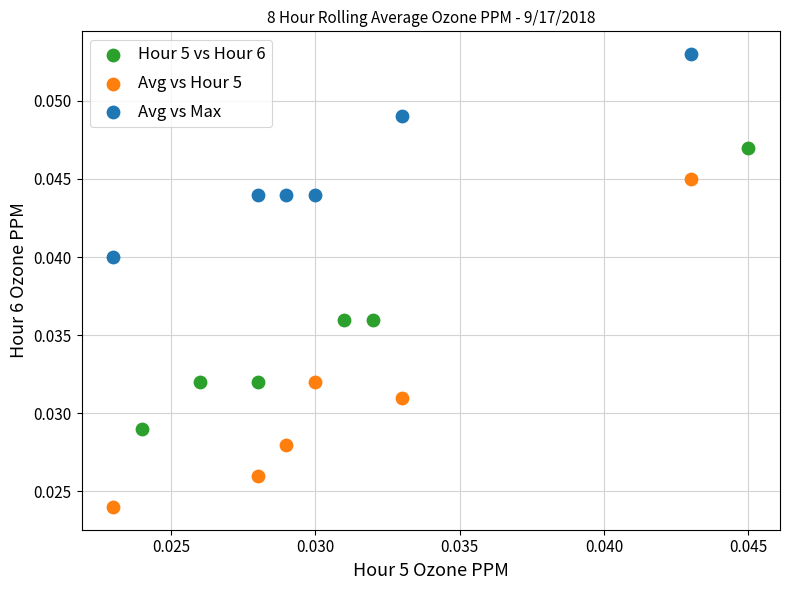

Which series has the largest Y range (max minus min)?

Avg vs Hour 5